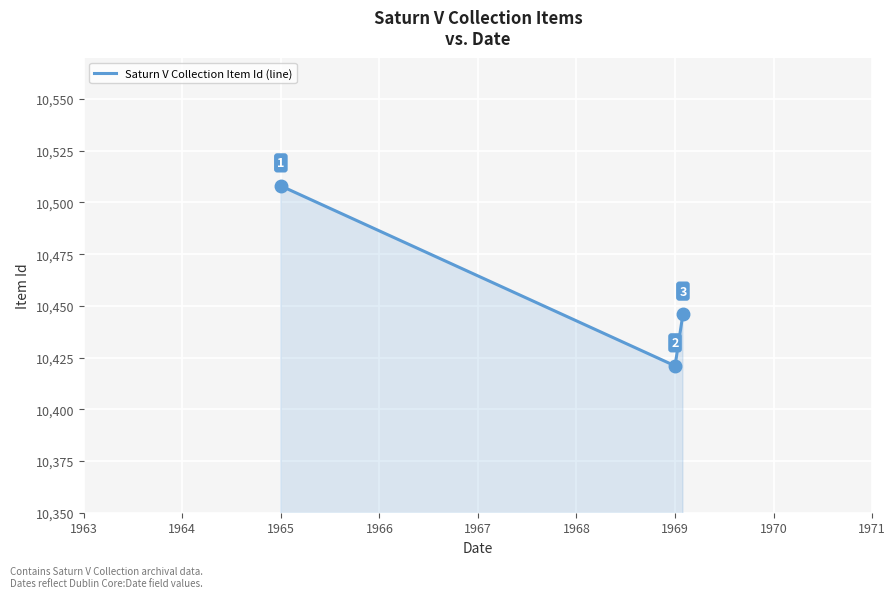

What is the minimum value shown in the chart?

10421